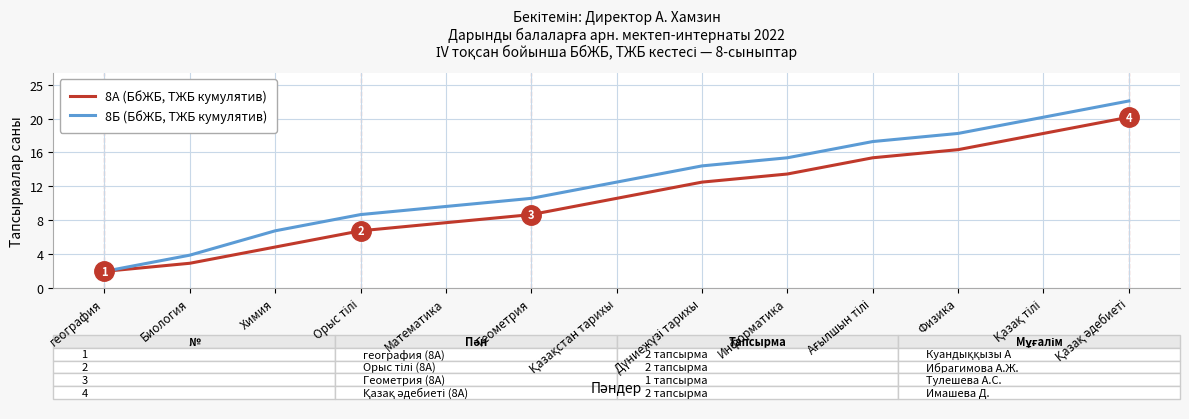

At which label is 8Б (БбЖБ, ТЖБ кумулятив) closest to 12?

Геометрия